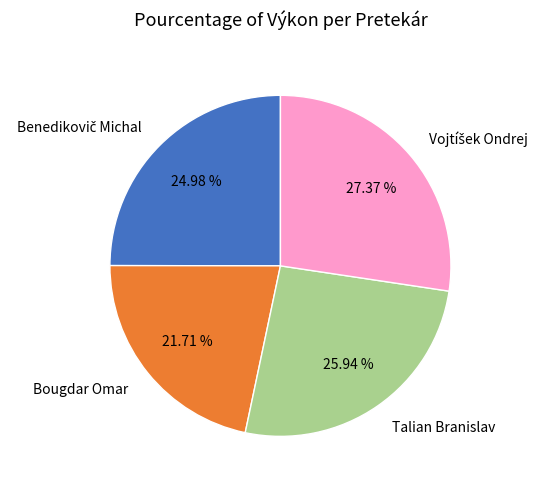

Is there any slice that represents more than half of the pie?

No